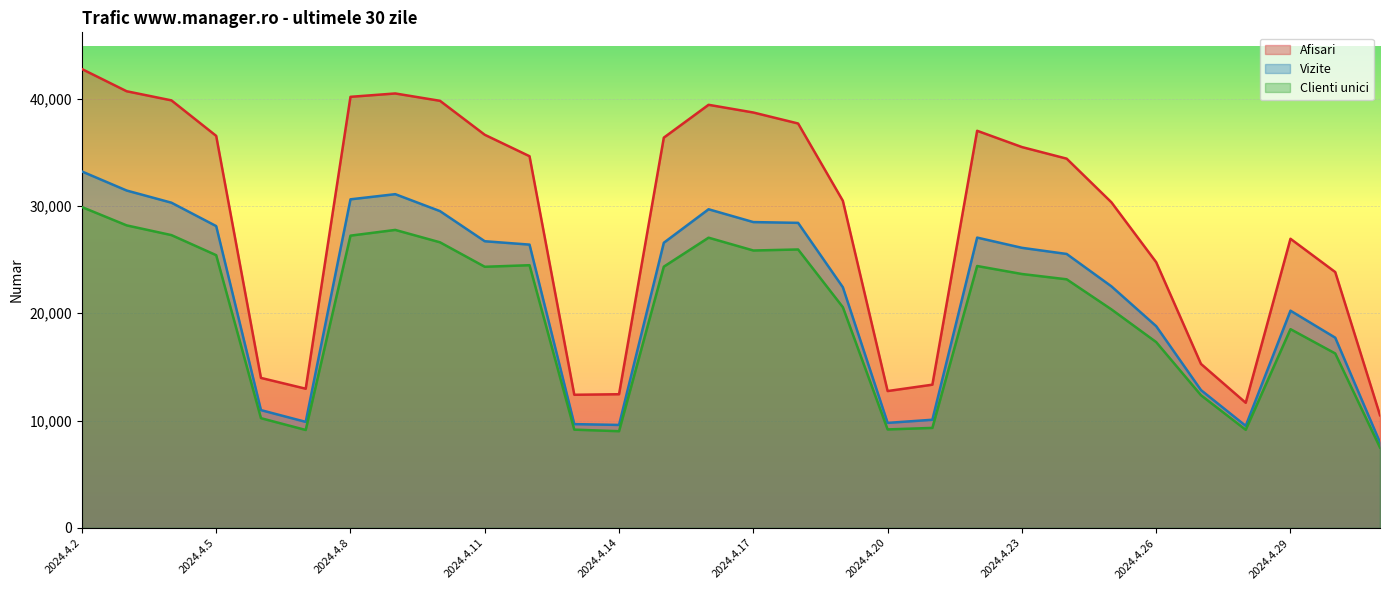

How many data points in Vizite are above 26097?

14